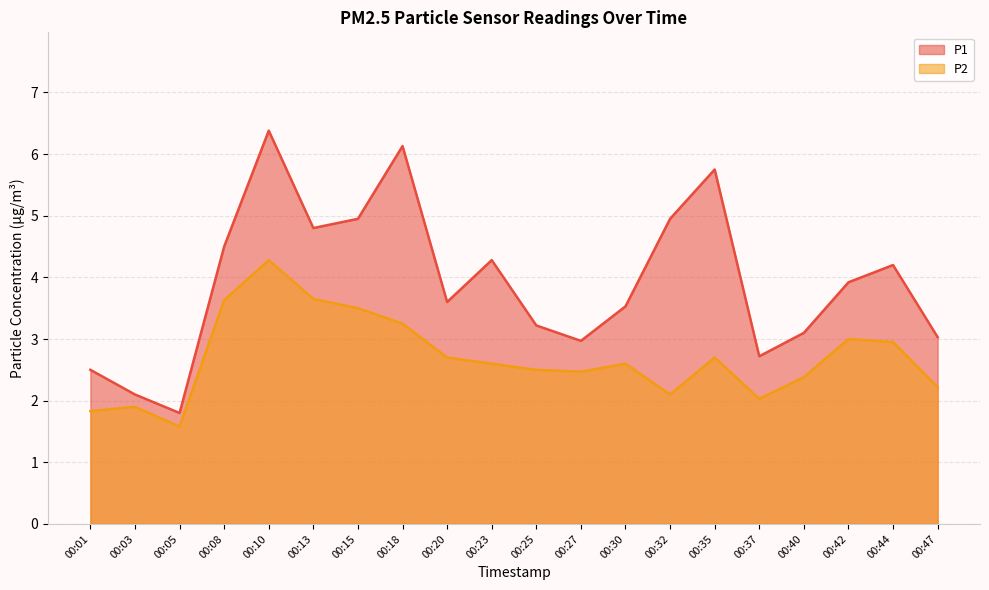

What is the average value of the P1 series?

3.9